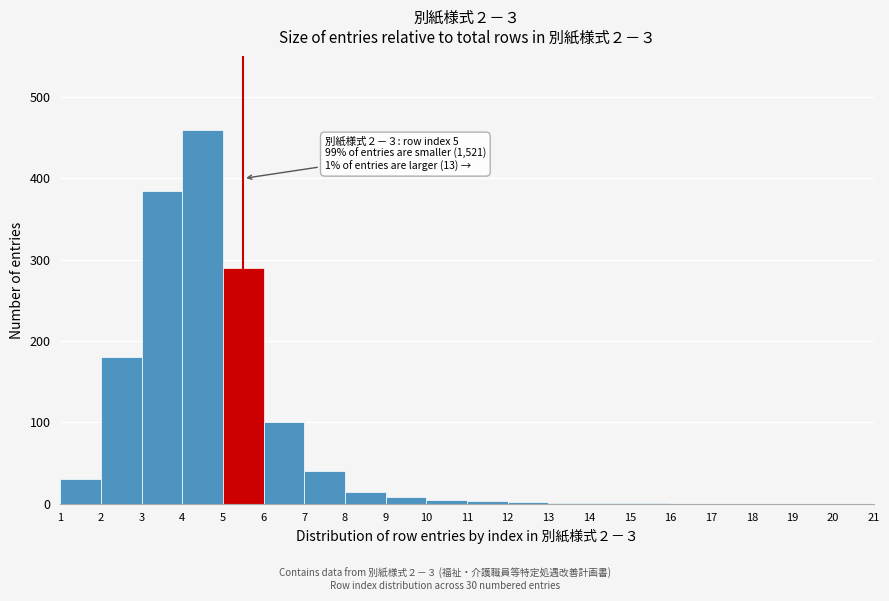

Which range on the x-axis has the tallest bar?

4 to 5